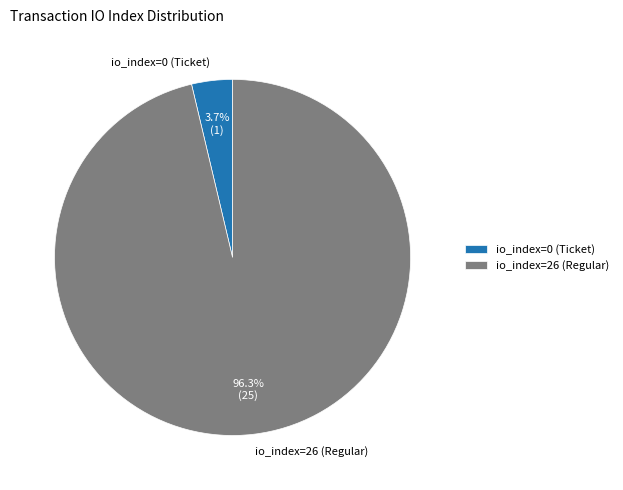

How many slices are in this pie chart?

2